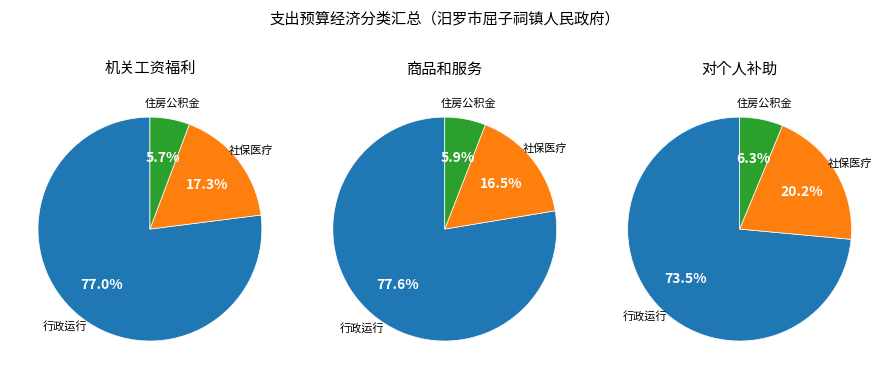

Is there a majority slice in this chart?

Yes